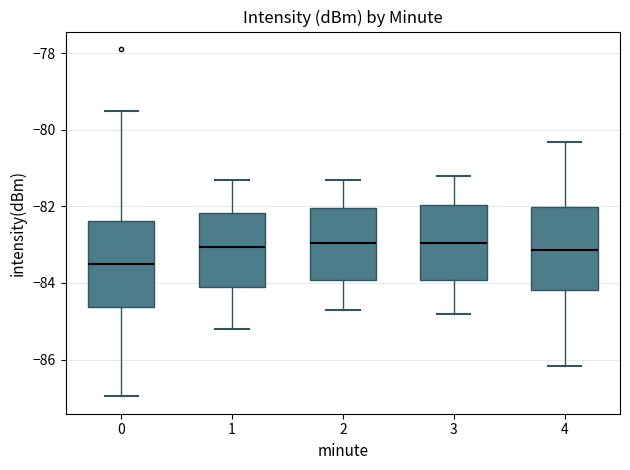

Which box's median line is the lowest?

0